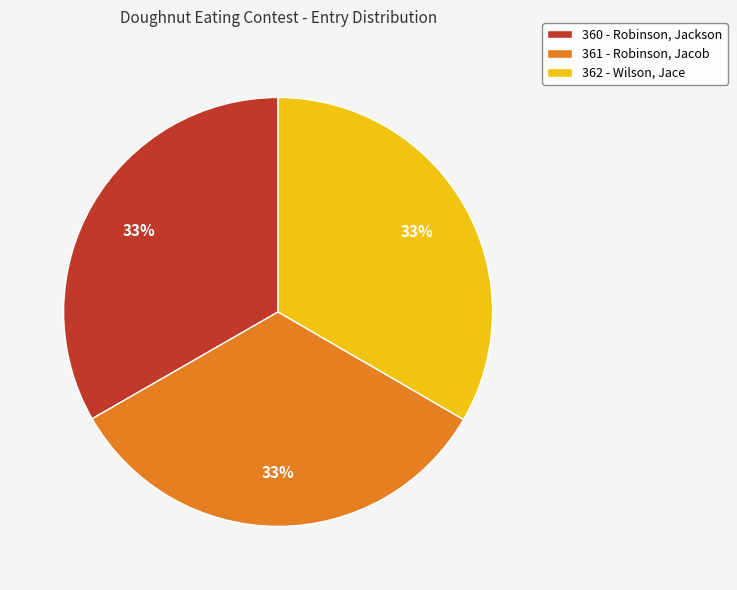

To the nearest percent, what is the average slice percentage?

33%